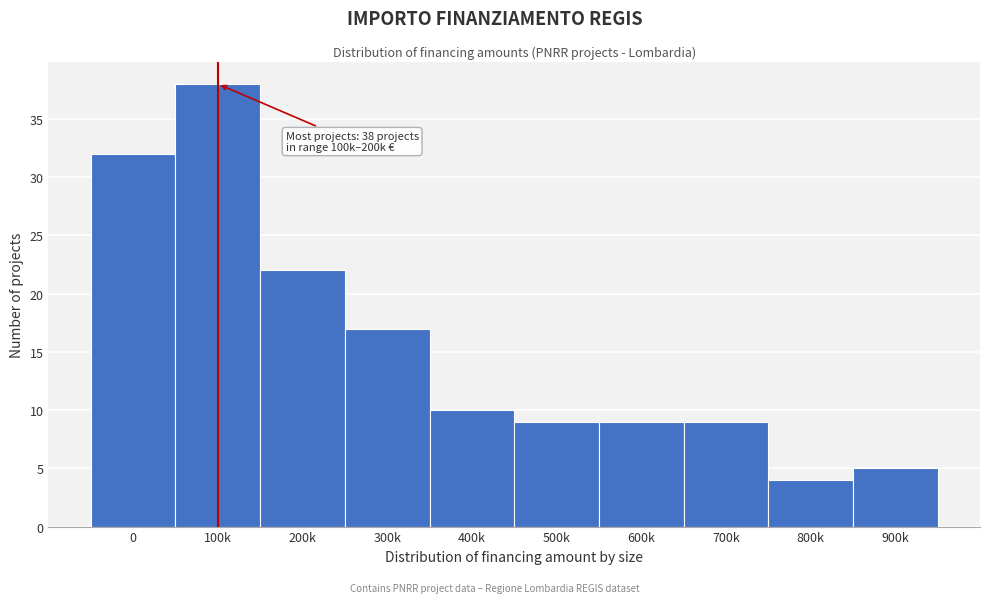

Reading left to right, list all the values displayed in this chart.

0=32	100k=38	200k=22	300k=17	400k=10	500k=9	600k=9	700k=9	800k=4	900k=5